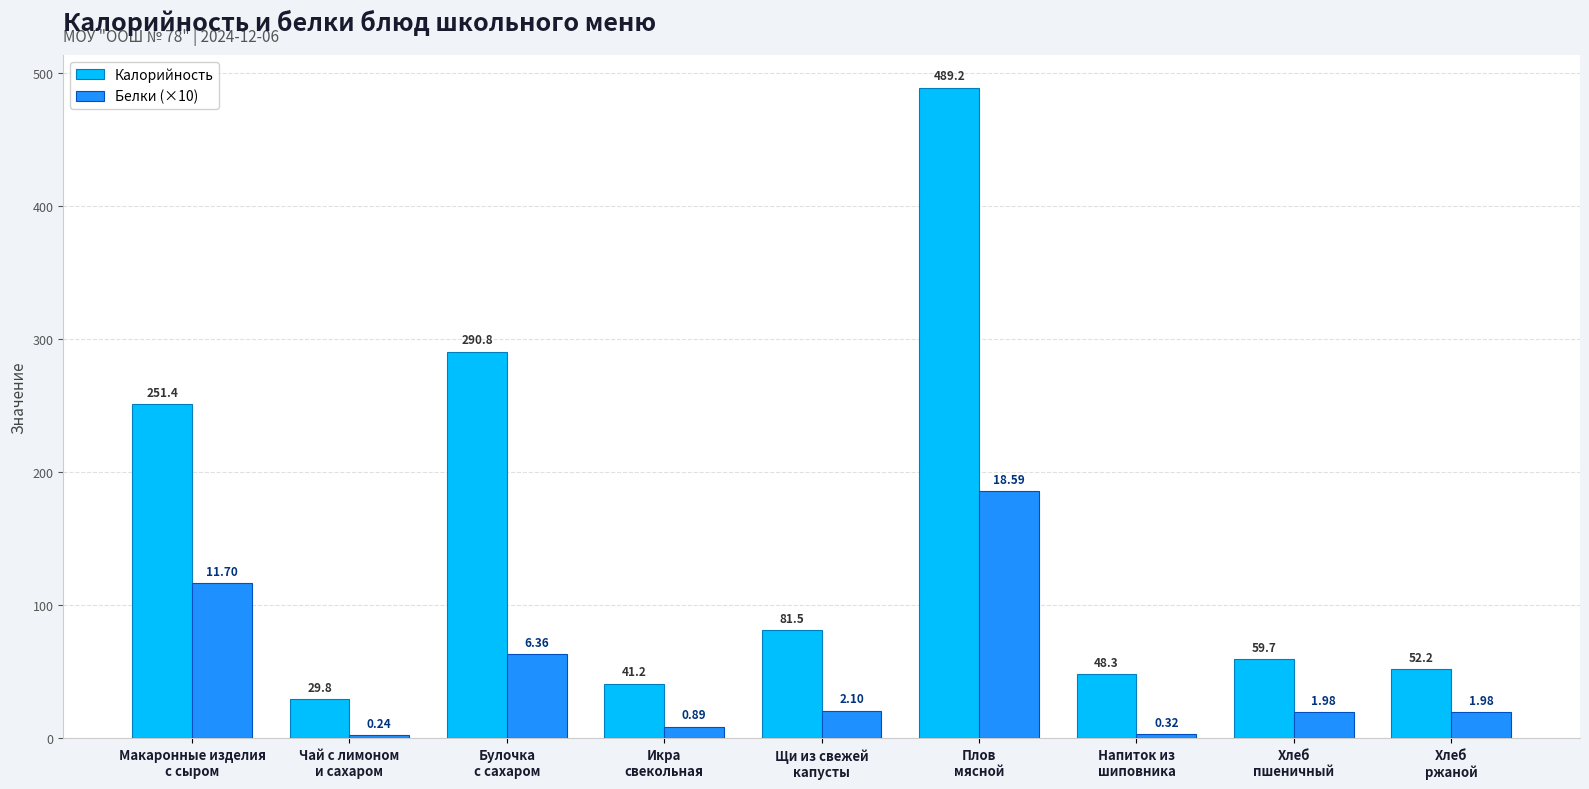

Which series has the largest total across all categories?

Калорийность